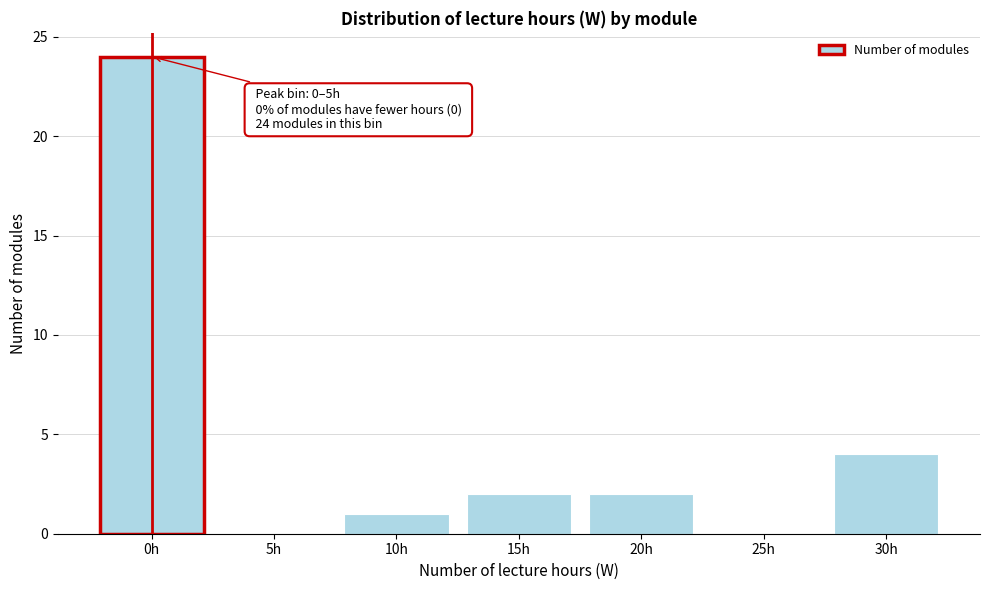

Reading left to right, list all the values displayed in this chart.

0h=24	5h=0	10h=1	15h=2	20h=2	25h=0	30h=4